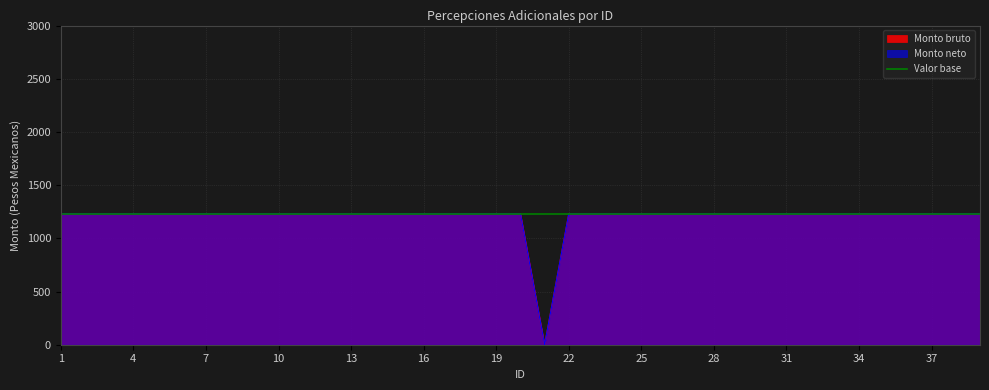

How many lines are shown in the chart?

2